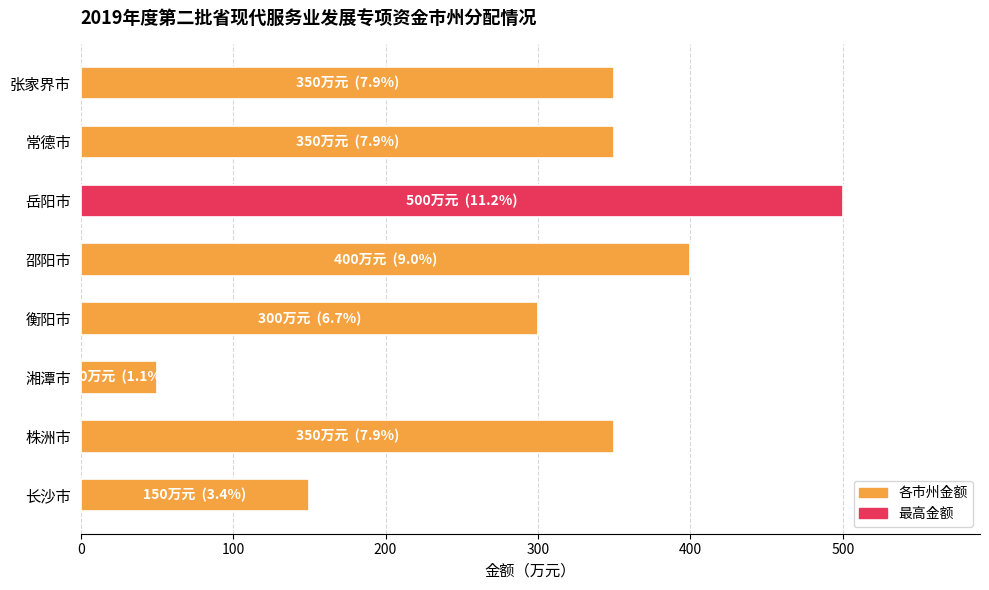

How many values are between 300 and 400?

5